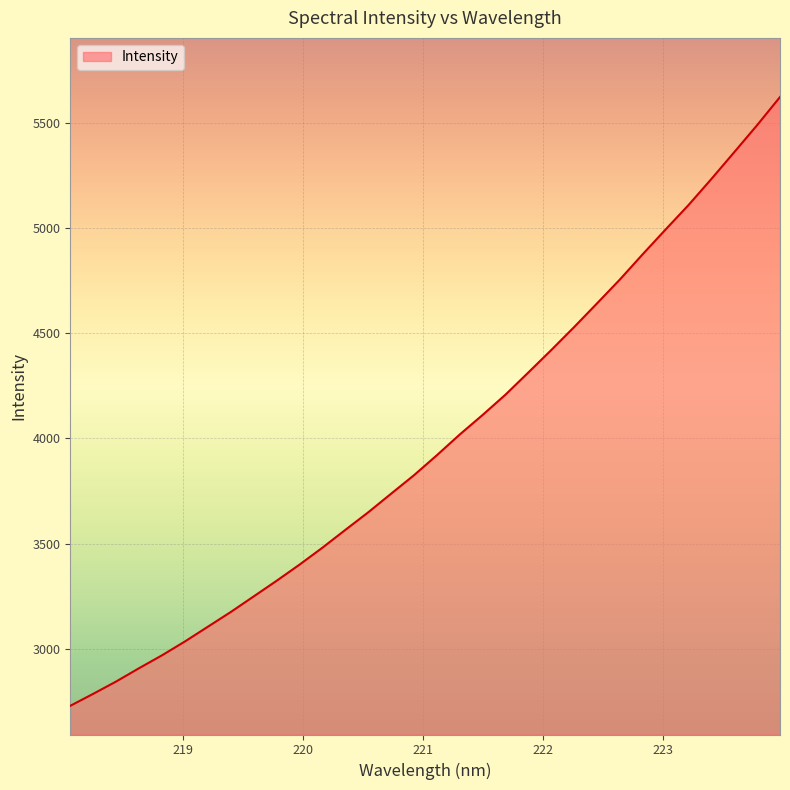

What is the greatest value displayed?

5623.5